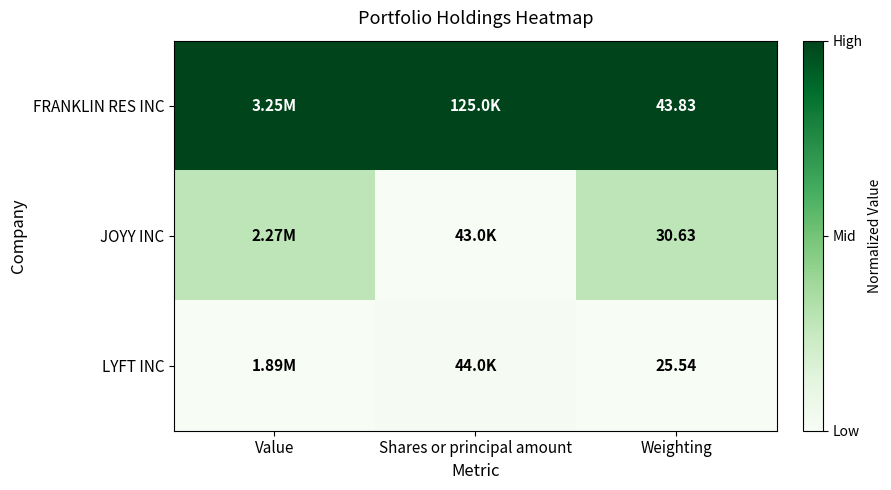

Which label corresponds to the largest value in the chart?

Value